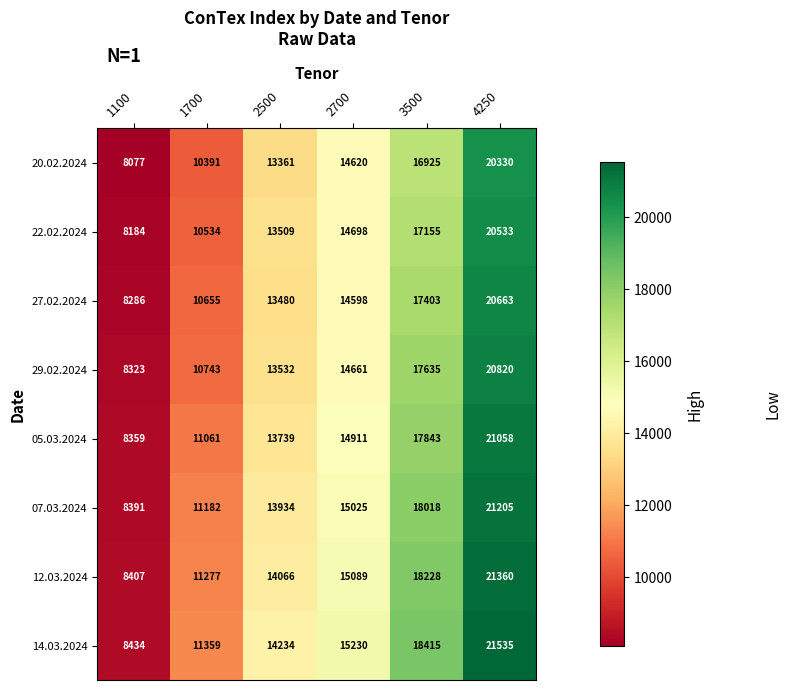

What value does the 05.03.2024 series have at 3500, to the nearest 100?

17800